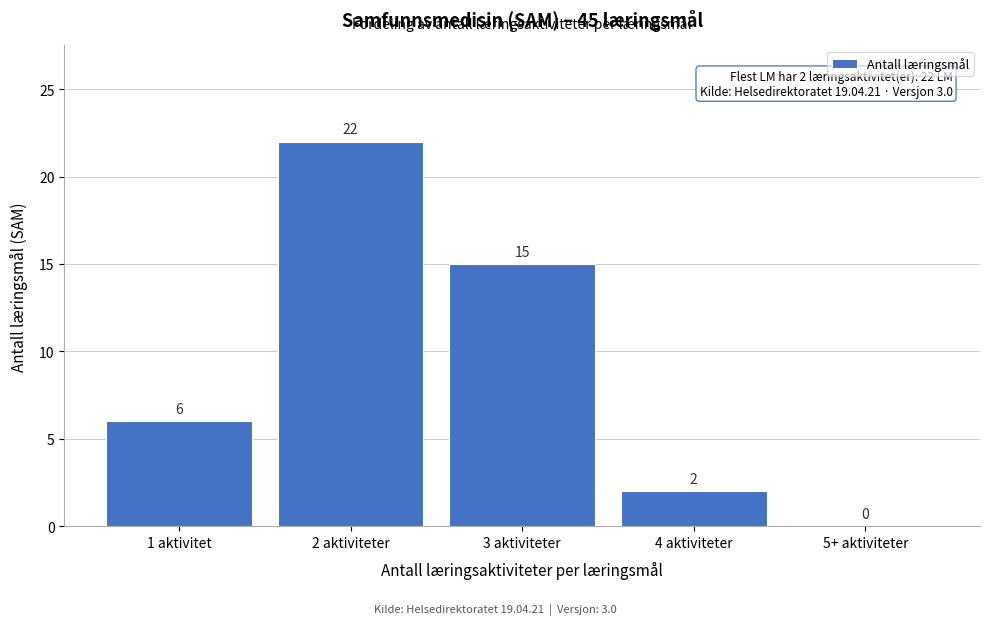

Reading left to right, list all the values displayed in this chart.

1 aktivitet=6	2 aktiviteter=22	3 aktiviteter=15	4 aktiviteter=2	5+ aktiviteter=0